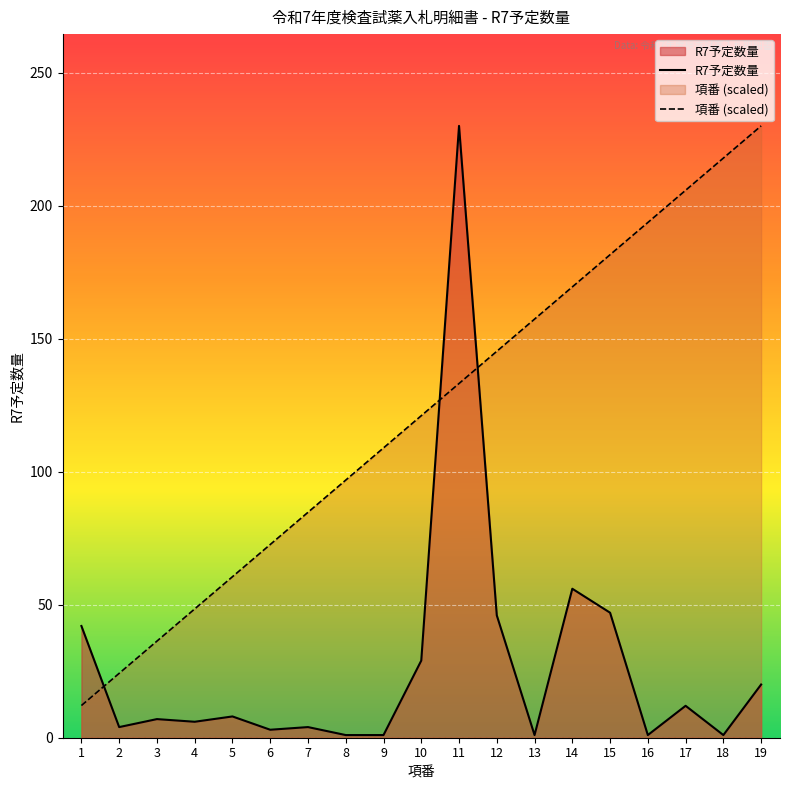

Reading left to right, transcribe all the data shown in this chart.

R7予定数量: 1=42.0	2=4.0	3=7.0	4=6.0	5=8.0	6=3.0	7=4.0	8=1.0	9=1.0	10=29.0	11=230.0	12=46.0	13=1.0	14=56.0	15=47.0	16=1.0	17=12.0	18=1.0	19=20.0
項番 (scaled): 1=12.1	2=24.2	3=36.3	4=48.4	5=60.5	6=72.6	7=84.7	8=96.8	9=108.9	10=121.1	11=133.2	12=145.3	13=157.4	14=169.5	15=181.6	16=193.7	17=205.8	18=217.9	19=230.0